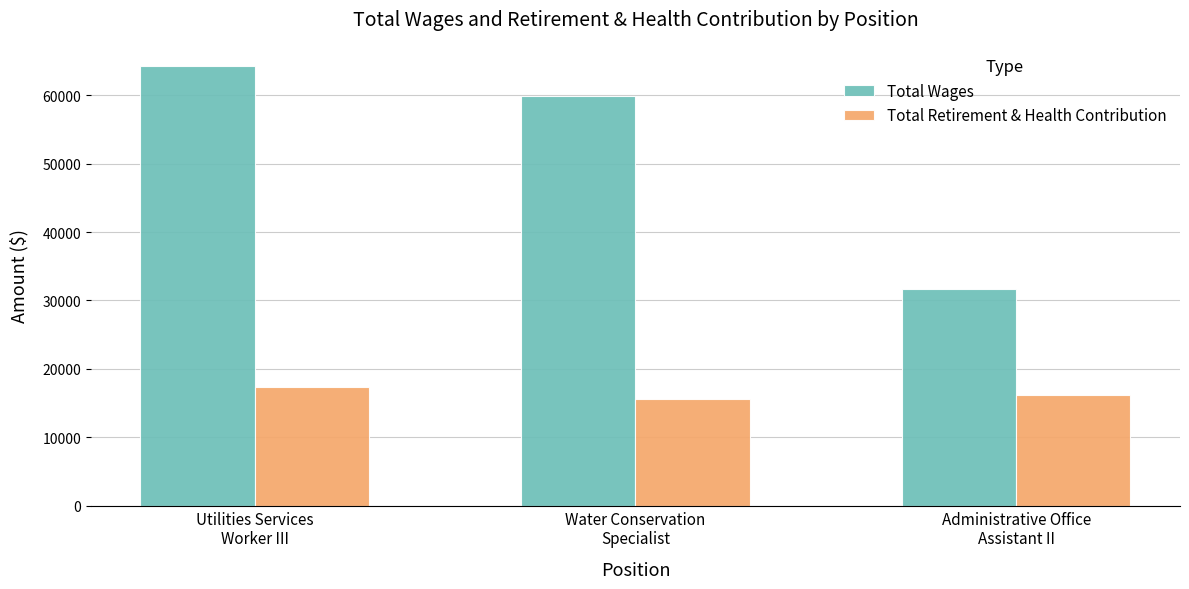

Is it true that Total Wages equals 31666 at Administrative Office
Assistant II?

True